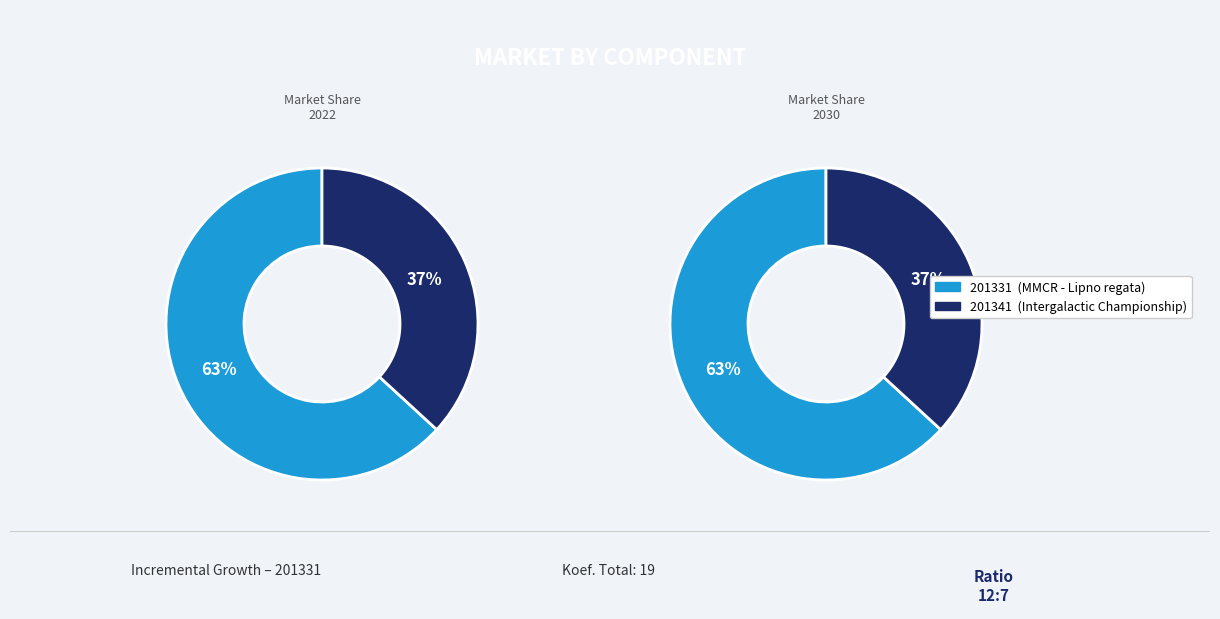

What is the change in value from 201331 to 201341?

-5